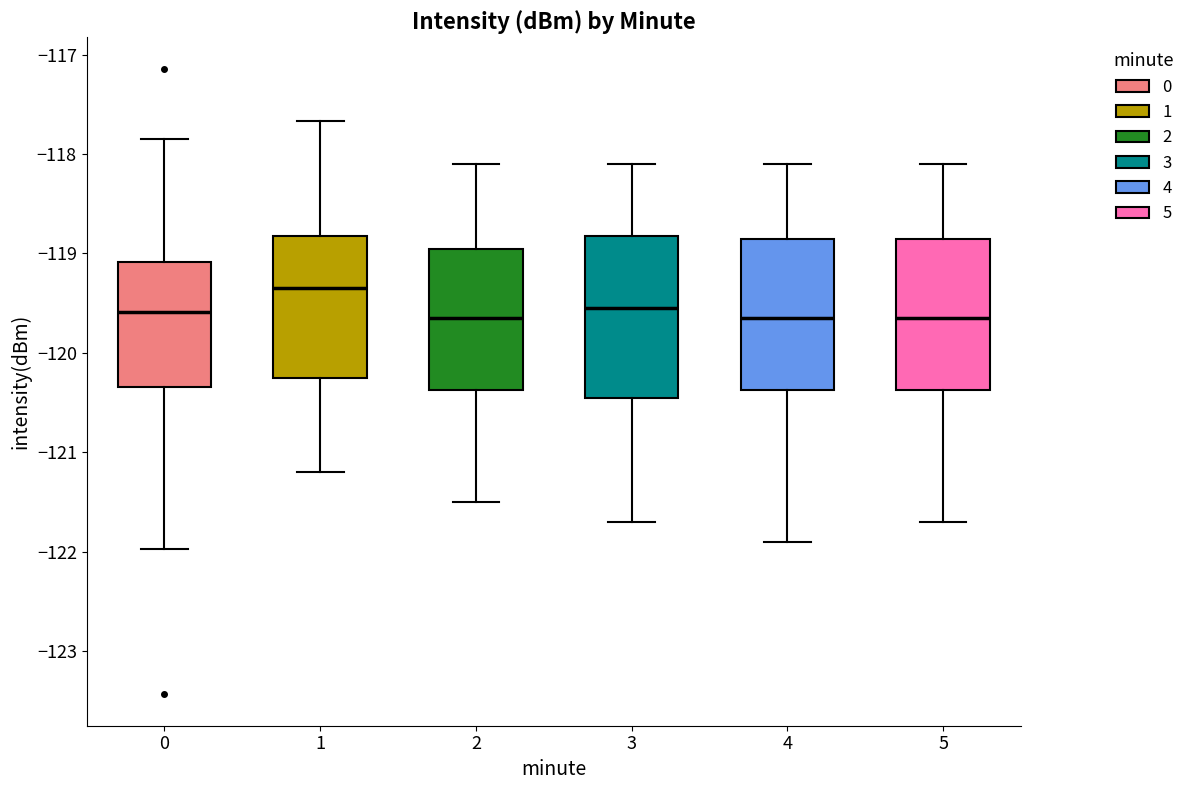

Reading left to right, transcribe this box plot: for each box, give where its median line is, the range the box spans, and where its two whiskers end, as read against the y-axis. The values are not printed on the chart, so give them approximately, as read against the axis.

0: median -119.6, box -120.3 to -119.1, whiskers -122.0 to -117.8
1: median -119.3, box -120.2 to -118.8, whiskers -121.2 to -117.7
2: median -119.6, box -120.4 to -118.9, whiskers -121.5 to -118.1
3: median -119.5, box -120.4 to -118.8, whiskers -121.7 to -118.1
4: median -119.6, box -120.4 to -118.8, whiskers -121.9 to -118.1
5: median -119.6, box -120.4 to -118.8, whiskers -121.7 to -118.1